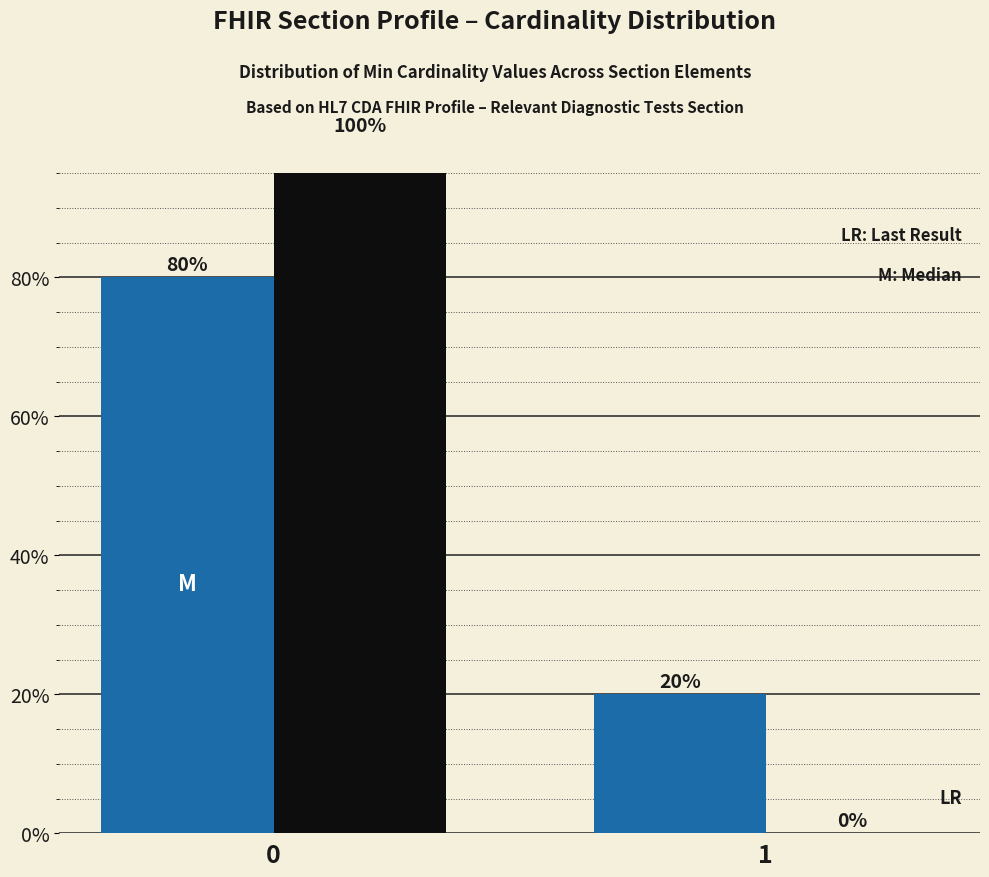

Is it true that Base Min equals 147 at 0?

False